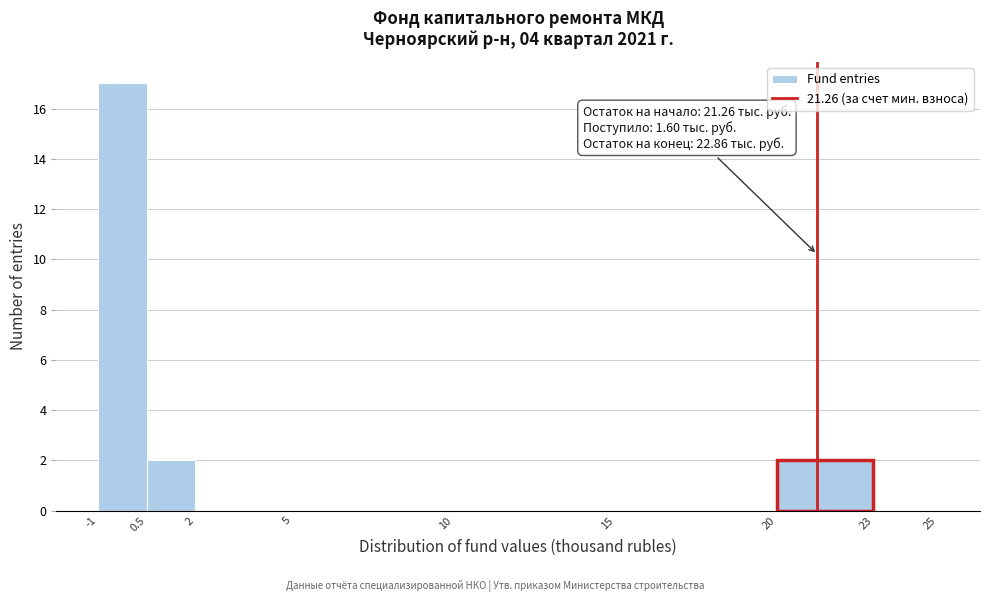

Over which range of the x-axis is the bar tallest?

-1 to 0.5